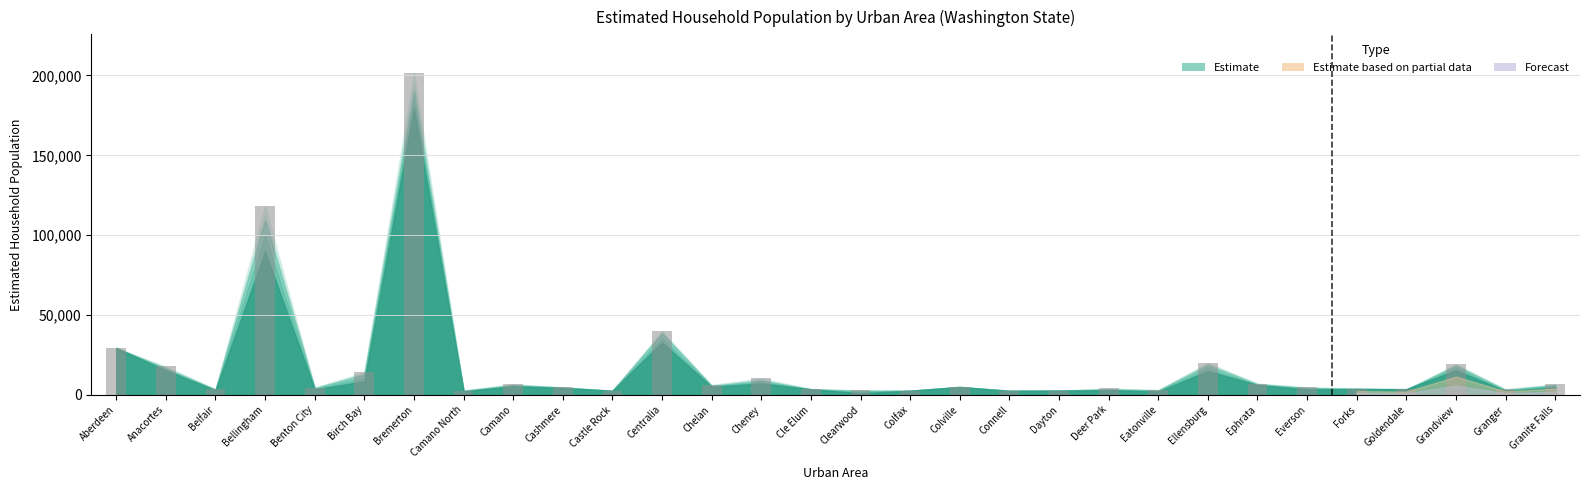

How many data points are less than 4742?

15